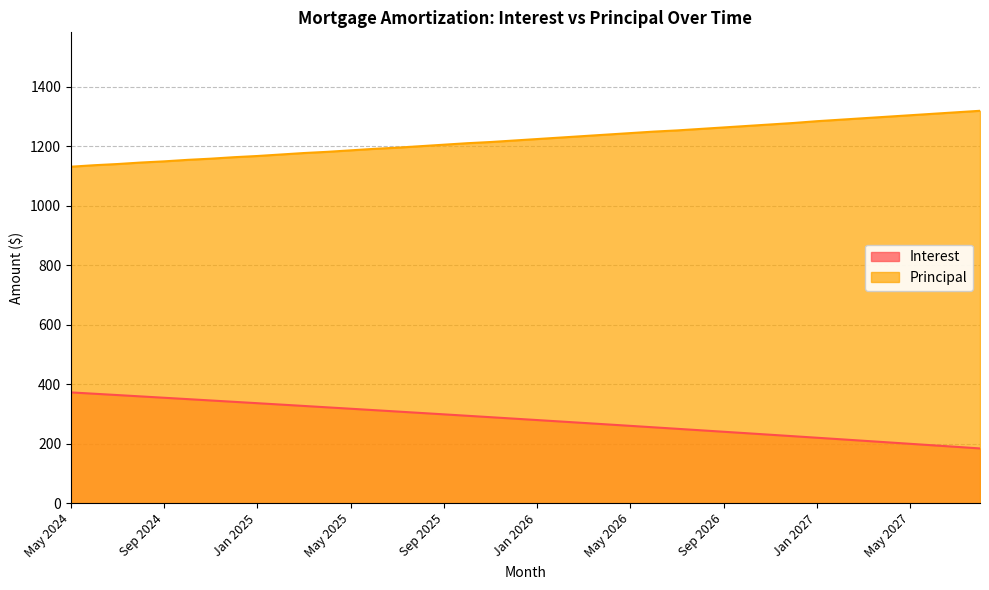

Read the Principal value at Mar 2027.

1294.0